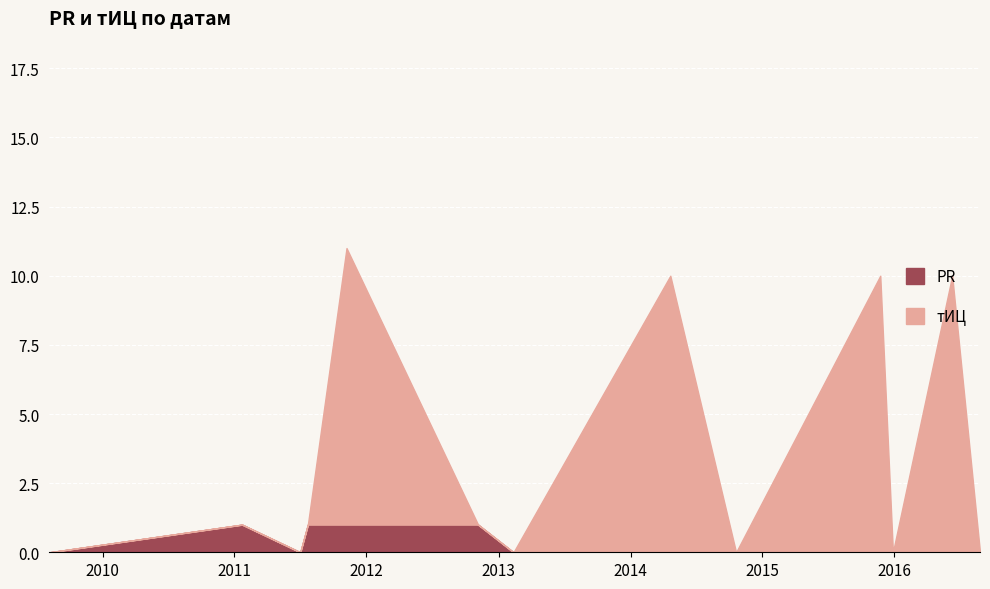

Does the chart display data point markers on the line(s)?

No